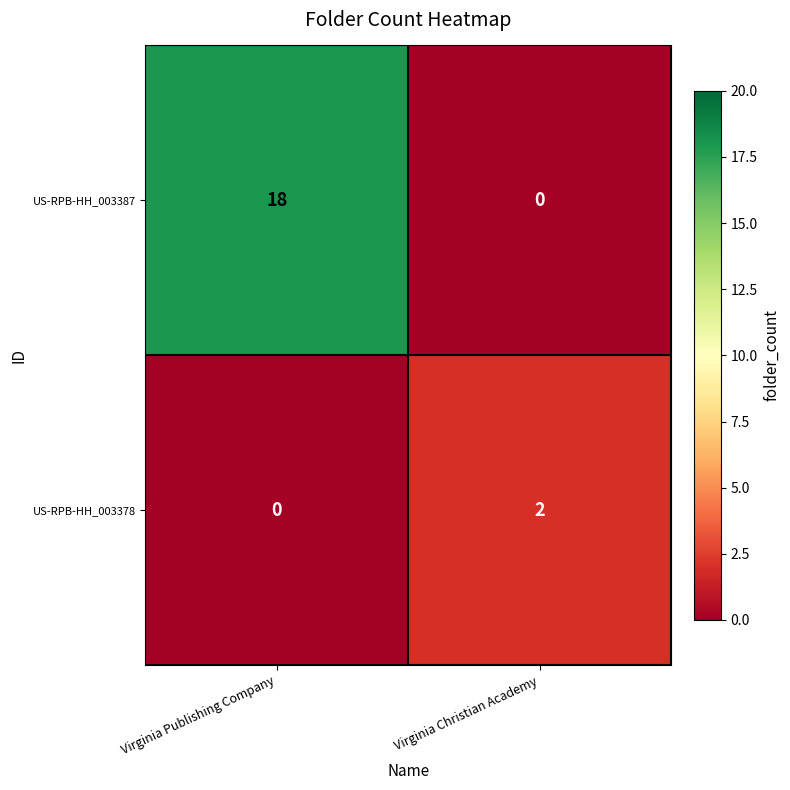

Reading right to left, transcribe all the data shown in this chart.

US-RPB-HH_003387: 0	18
US-RPB-HH_003378: 2	0